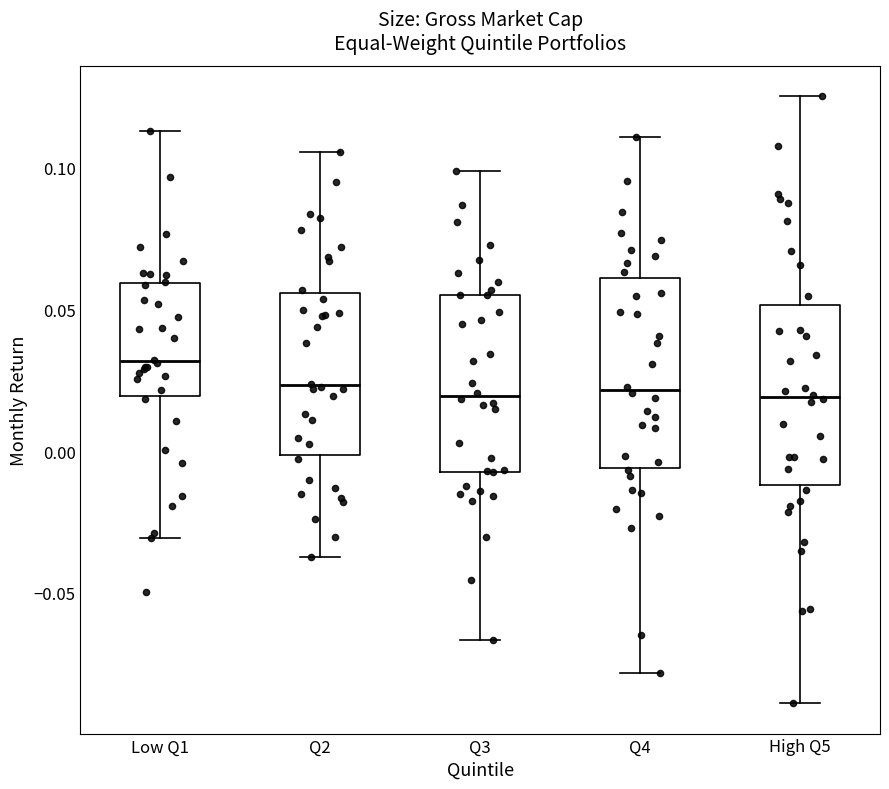

Reading left to right, transcribe this box plot: for each box, give where its median line is, the range the box spans, and where its two whiskers end, as read against the y-axis. The values are not printed on the chart, so give them approximately, as read against the axis.

Low Q1: median 0.030, box 0.020 to 0.060, whiskers -0.030 to 0.115
Q2: median 0.025, box 0.000 to 0.055, whiskers -0.035 to 0.105
Q3: median 0.020, box -0.005 to 0.055, whiskers -0.065 to 0.100
Q4: median 0.020, box -0.005 to 0.060, whiskers -0.080 to 0.110
High Q5: median 0.020, box -0.010 to 0.050, whiskers -0.090 to 0.125